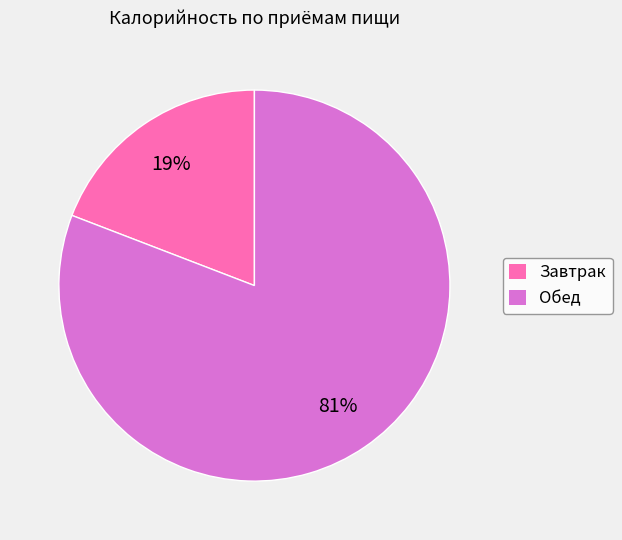

Is there a majority slice in this chart?

Yes